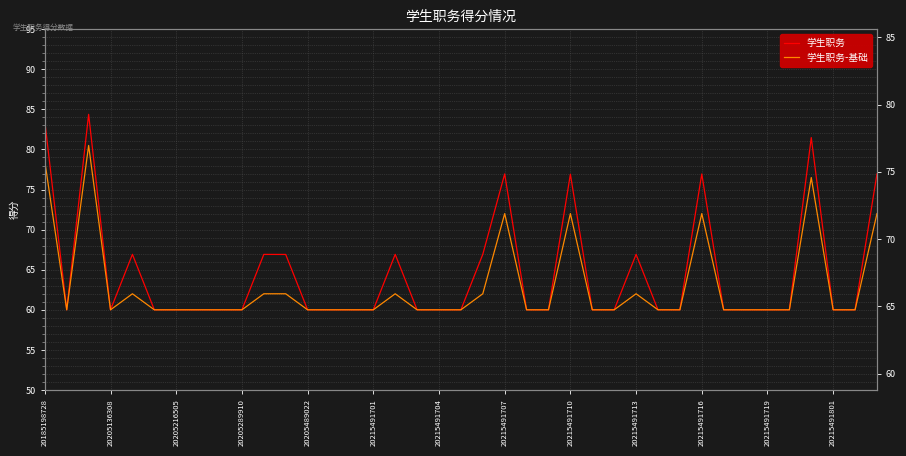

Read the 学生职务 value at 31.

60.0